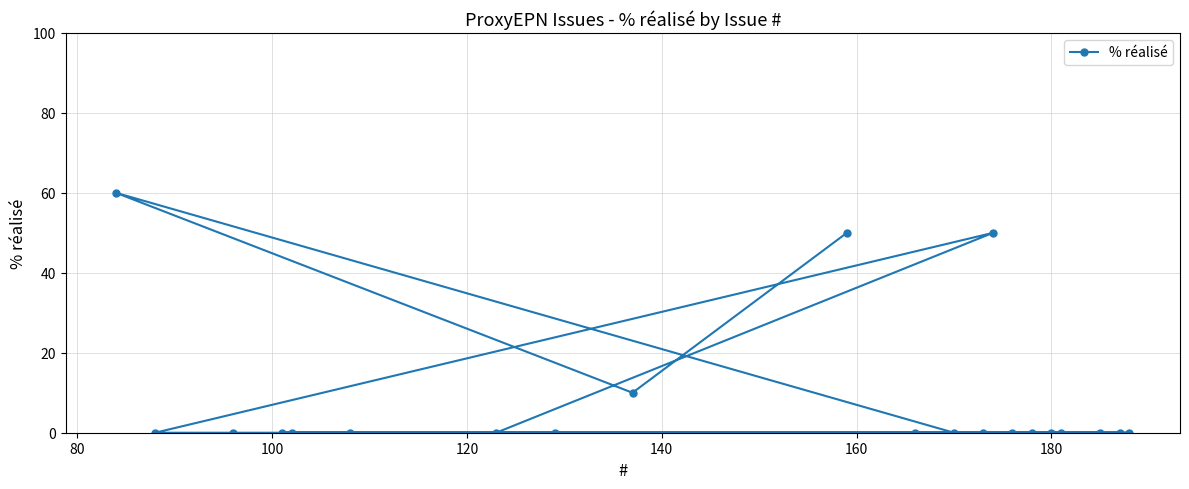

What is the average value?

8